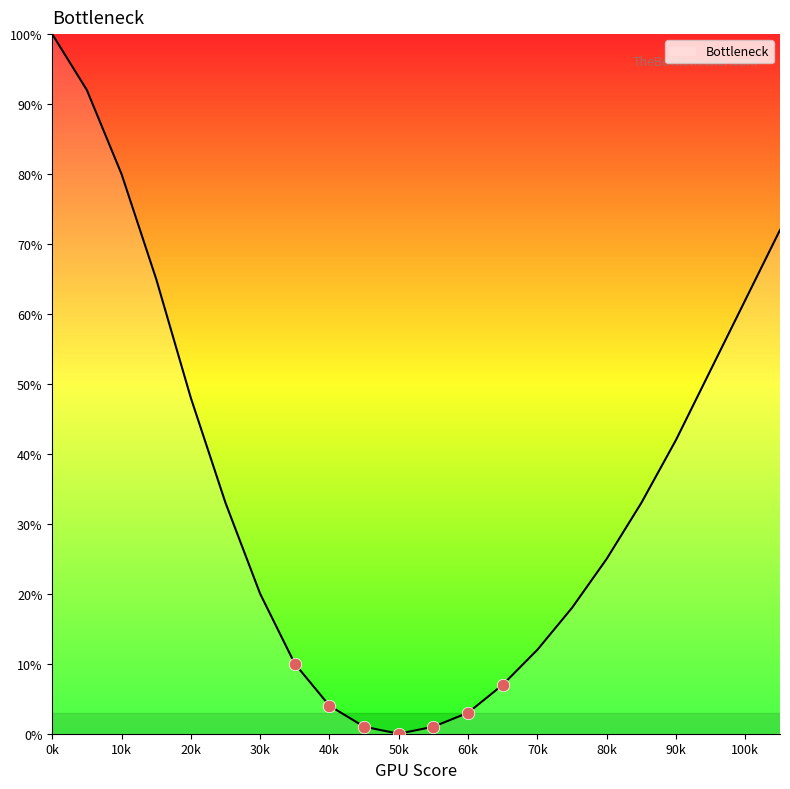

What is the maximum value shown in the chart?

100